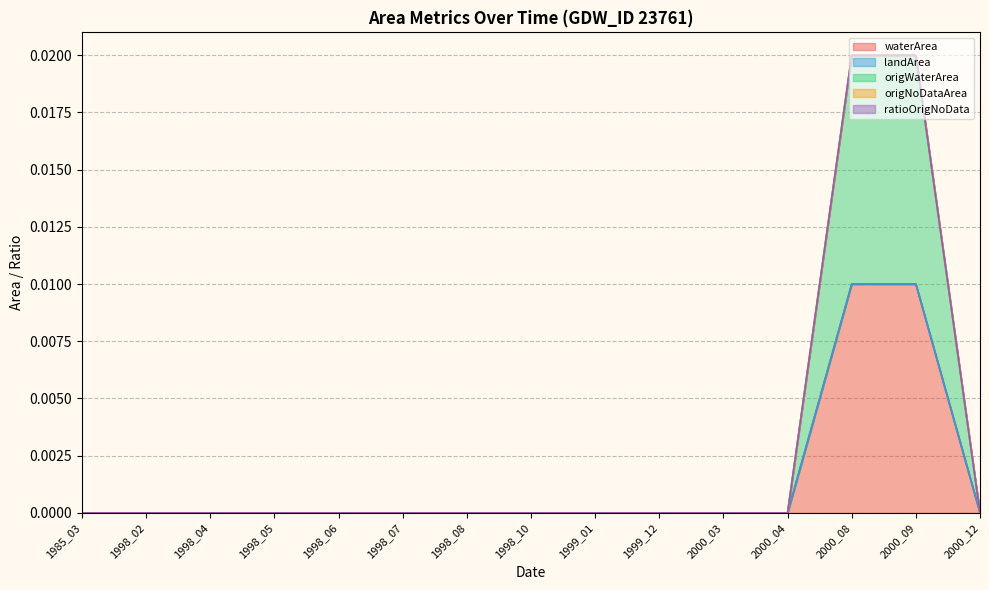

Between 1998_07 and 2000_04, which series saw the biggest shift?

waterArea